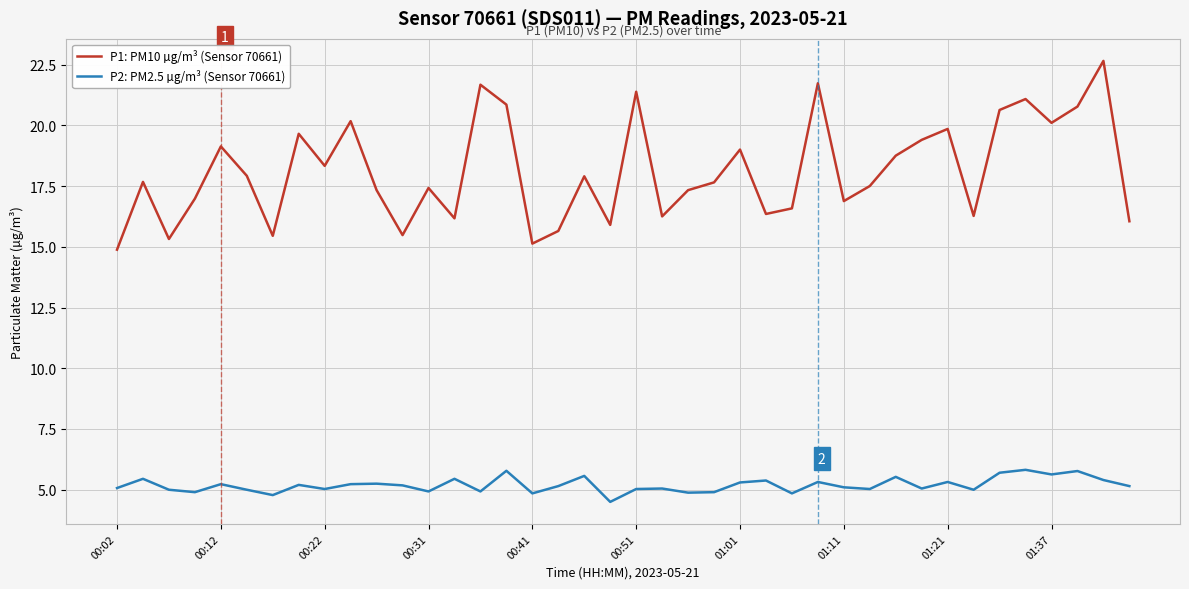

What is the minimum value for P1: PM10 µg/m³ (Sensor 70661)?

14.9